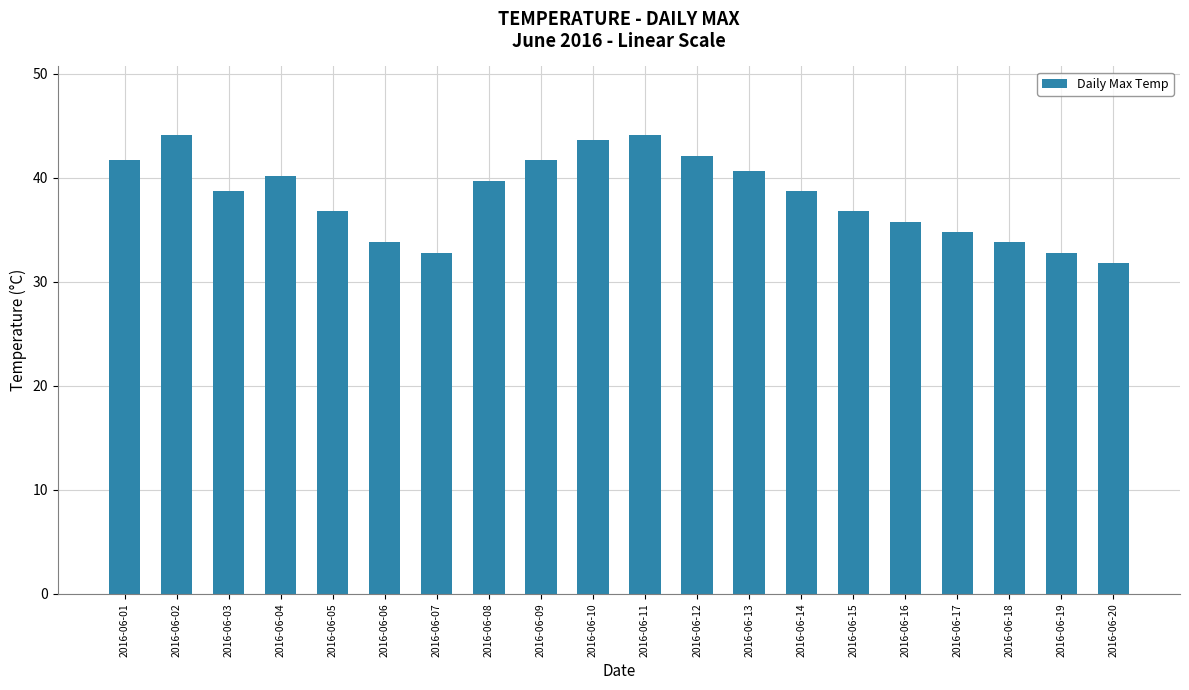

What is the smallest value displayed?

31.8